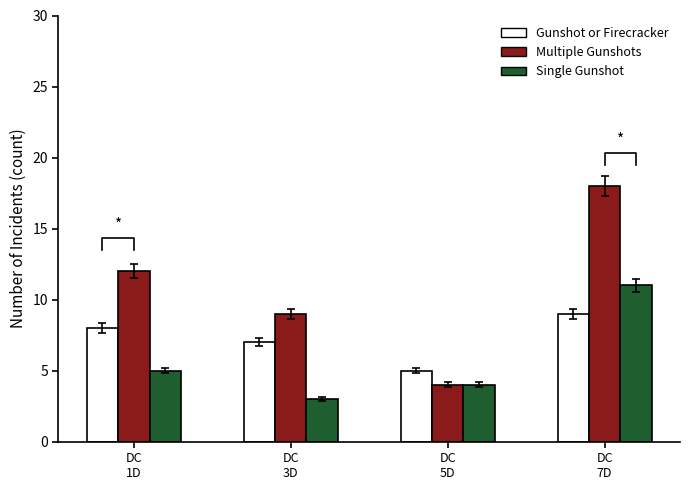

Which category has the lowest value across all series?

DC
3D